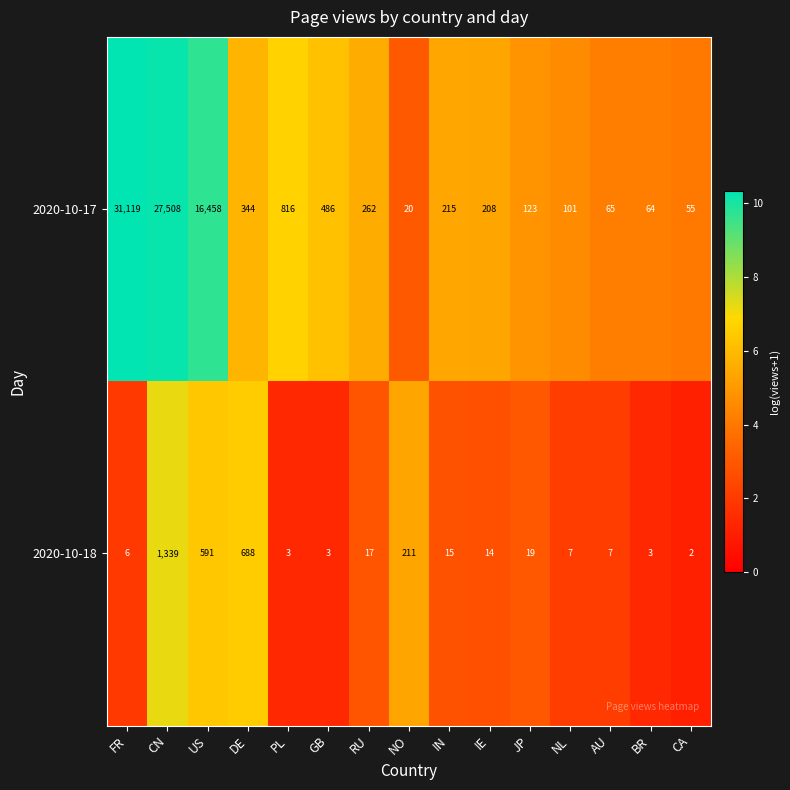

What is the difference between the second highest and minimum values in the 2020-10-17 series?

27488